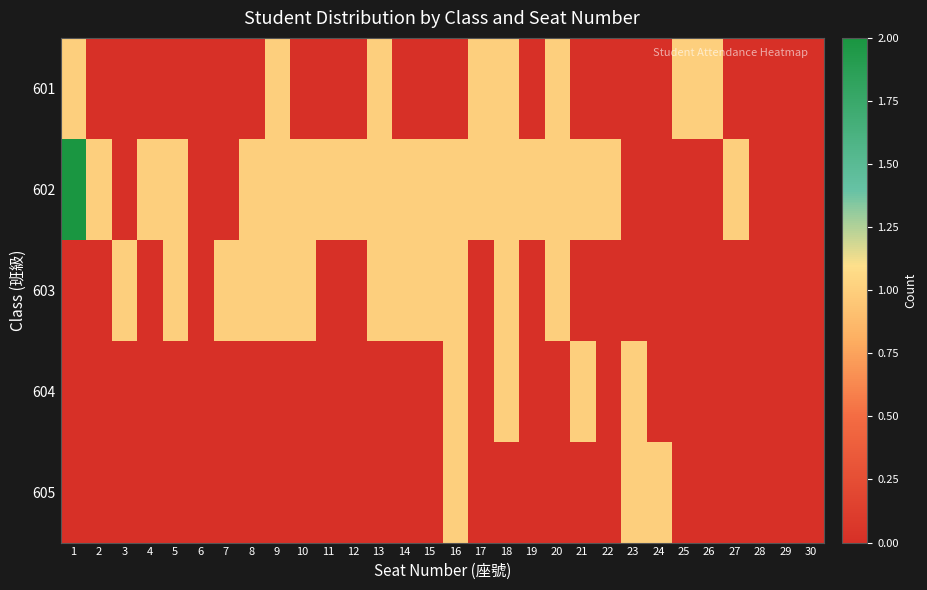

Rank the series at 14 from lowest to highest value.

601, 604, 605, 602, 603